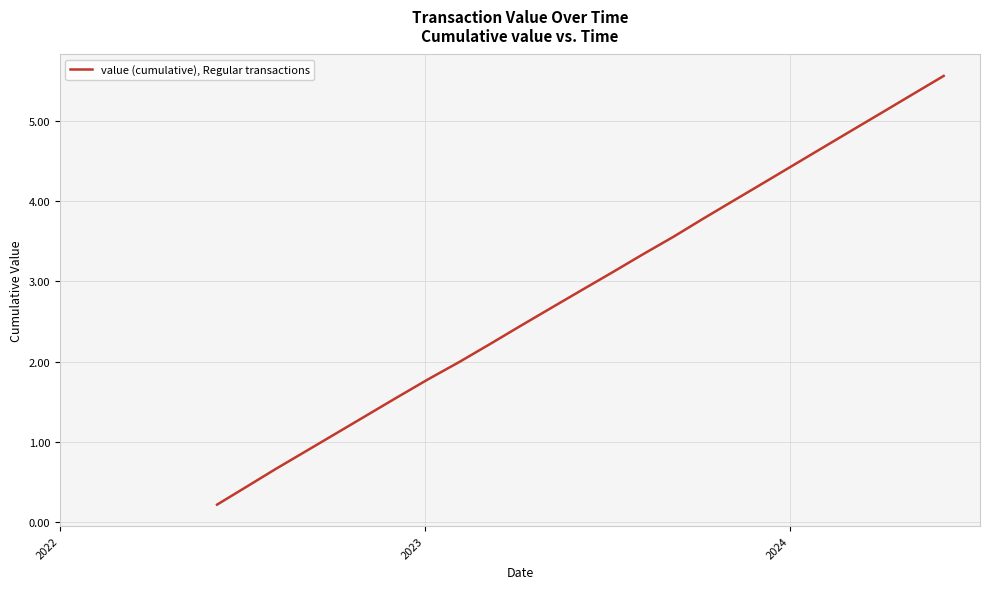

What is the difference between the maximum and minimum values?

5.3